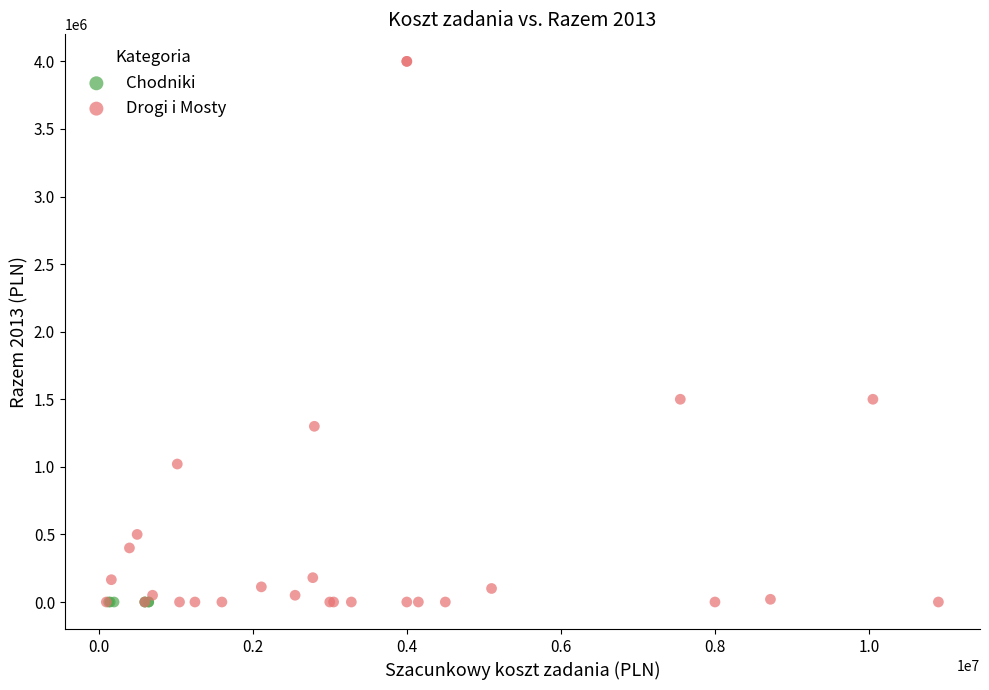

Which series reaches the maximum Y coordinate?

Drogi i Mosty